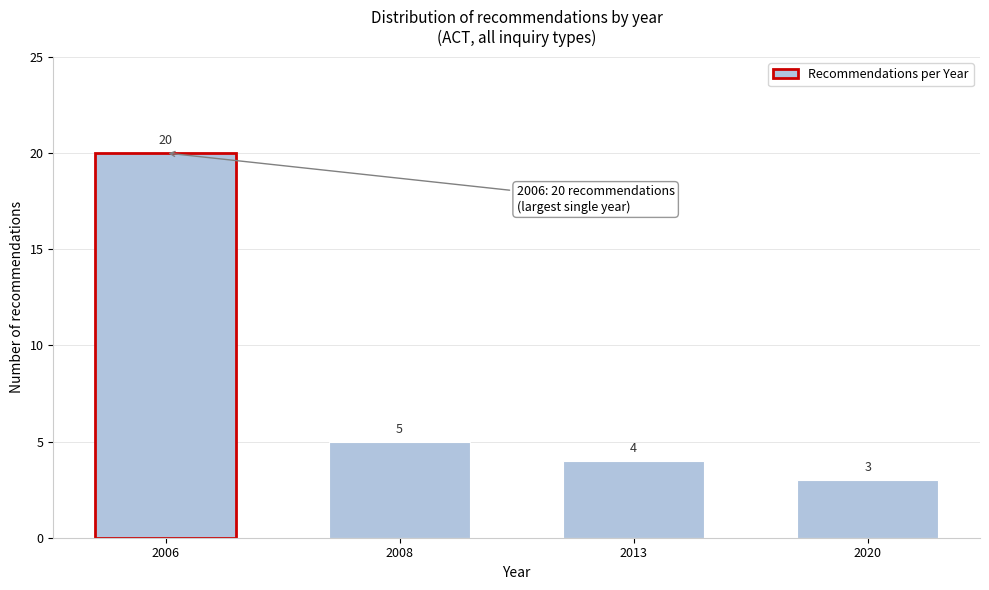

Reading left to right, what are all the values shown in this chart?

20	5	4	3